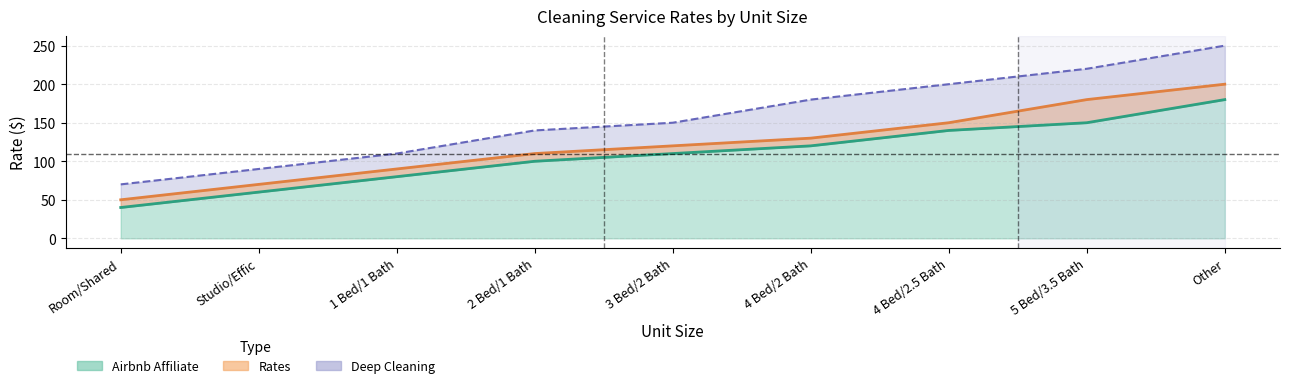

Between 5 Bed/3.5 Bath and Room/Shared, which is larger?

5 Bed/3.5 Bath